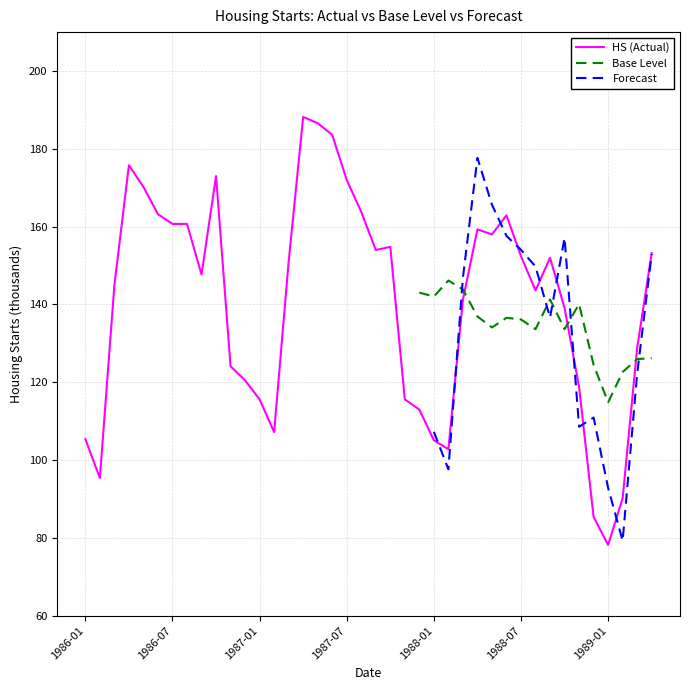

What is the lowest value of the HS (Actual) series?

78.2